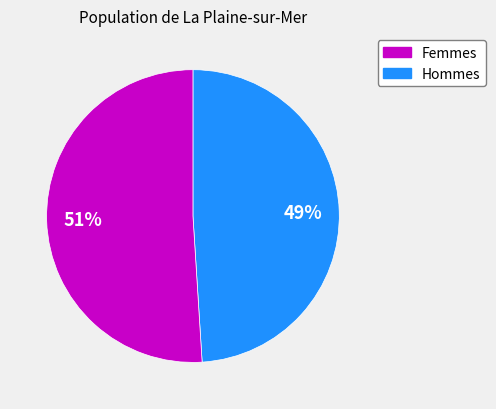

To the nearest percent, what is the average slice percentage?

50%